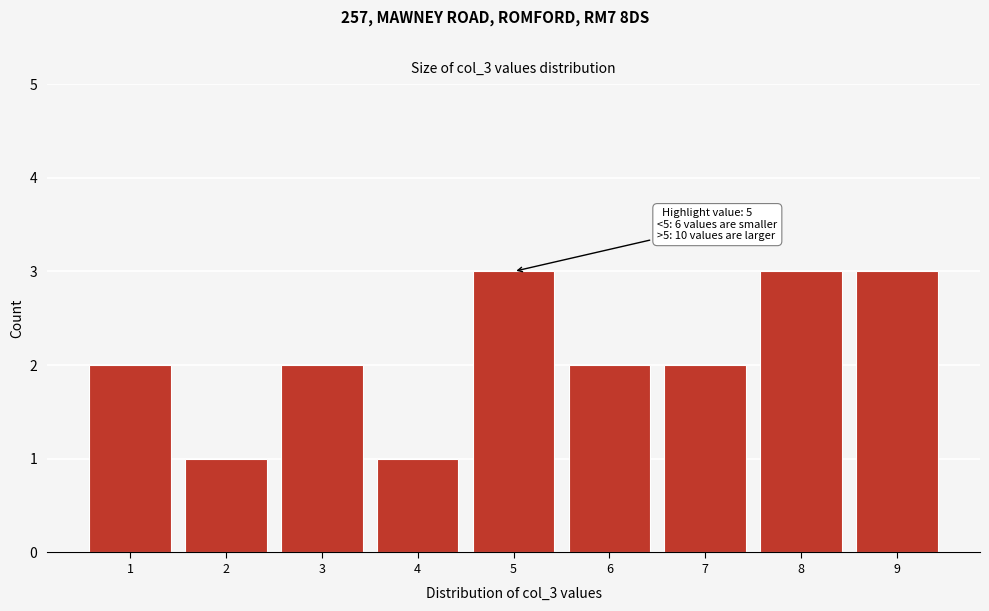

Reading right to left, what are all the values shown in this chart?

9=3	8=3	7=2	6=2	5=3	4=1	3=2	2=1	1=2